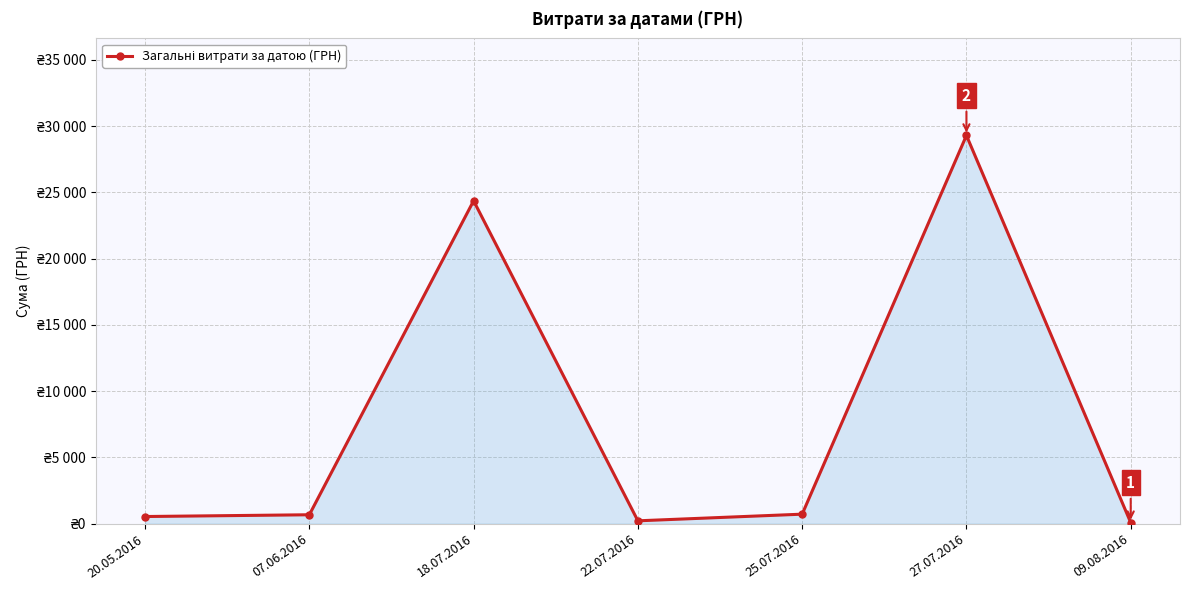

Rank the categories by value from lowest to highest.

09.08.2016, 22.07.2016, 20.05.2016, 07.06.2016, 25.07.2016, 18.07.2016, 27.07.2016